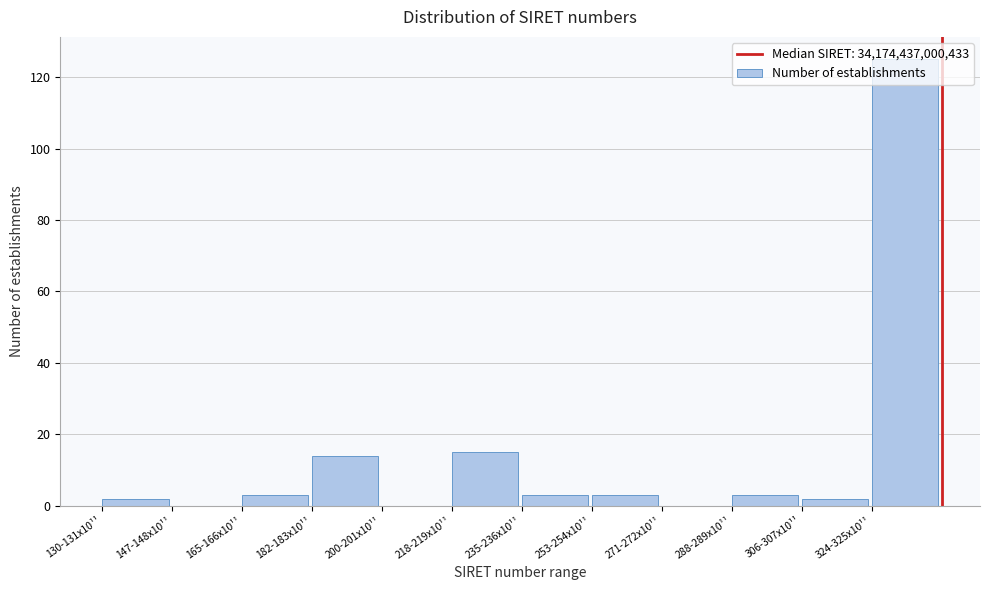

True or false: the data shows 25 at 182-183x10¹¹.

False